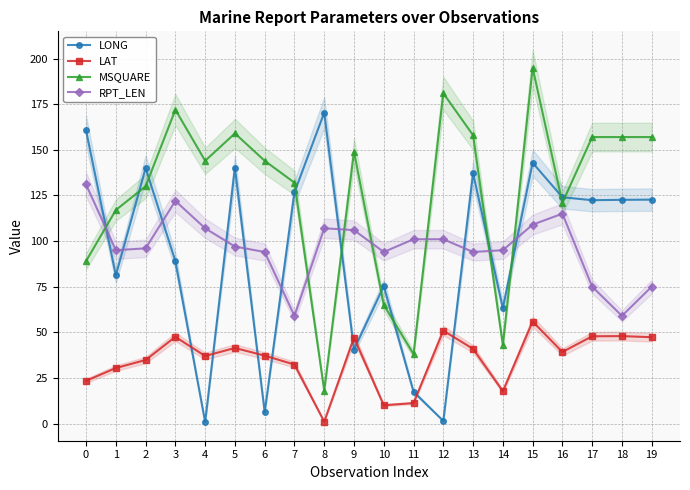

What is the greatest value displayed?

195.0